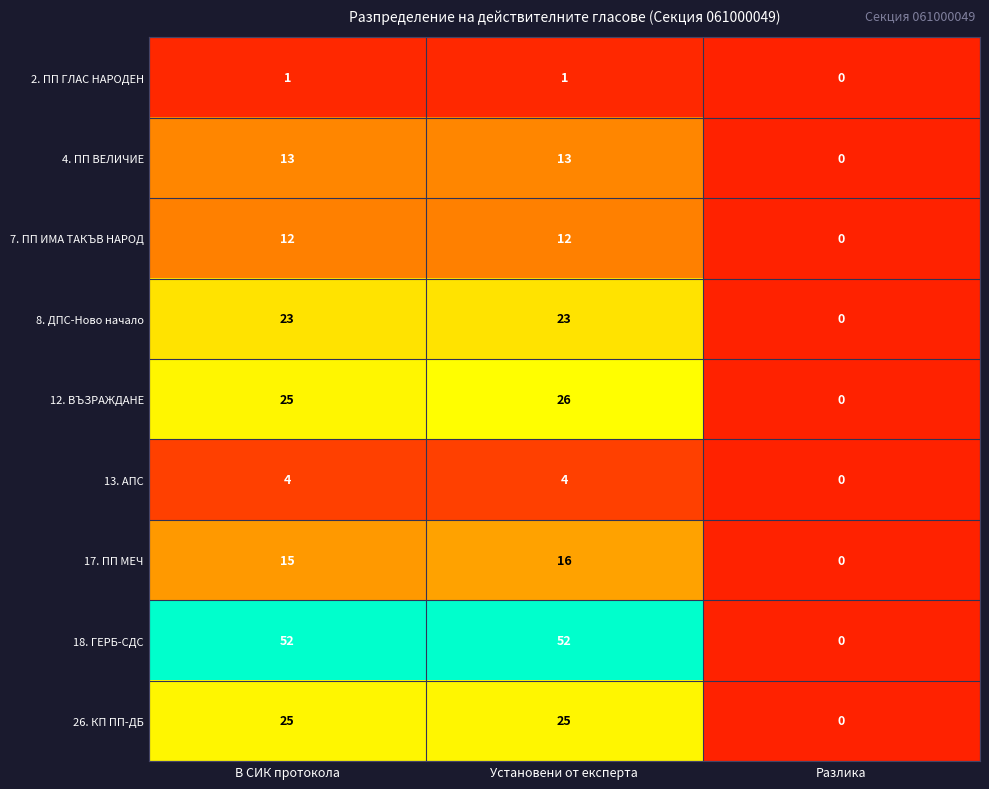

The 8. ДПС-Ново начало series shows 23 at Установени от експерта. True or false?

True